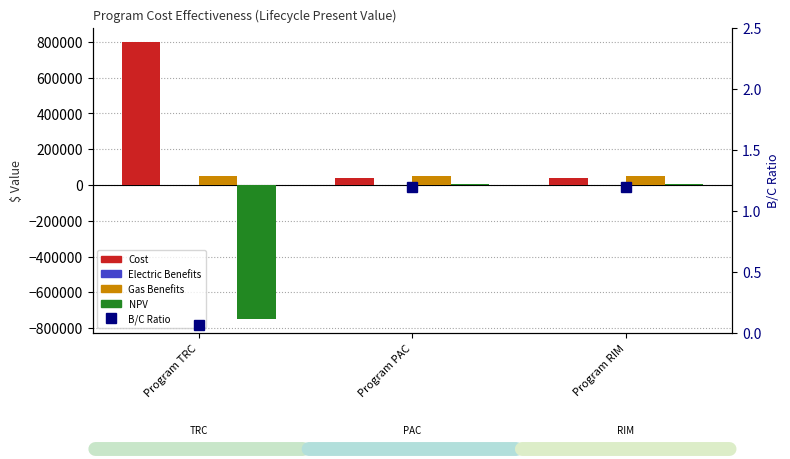

What position from the right is Program TRC?

3